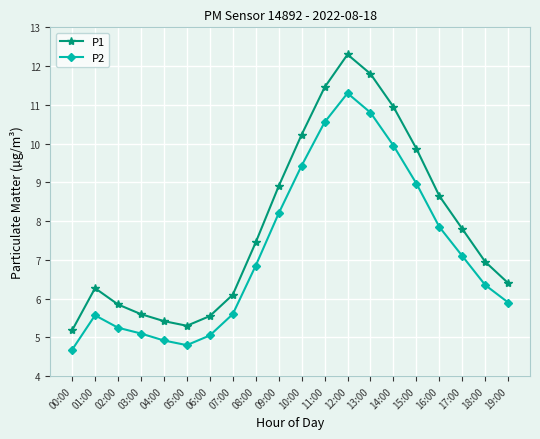

Is the value of P2 at 19:00 greater than the value of P1 at 00:00?

Yes